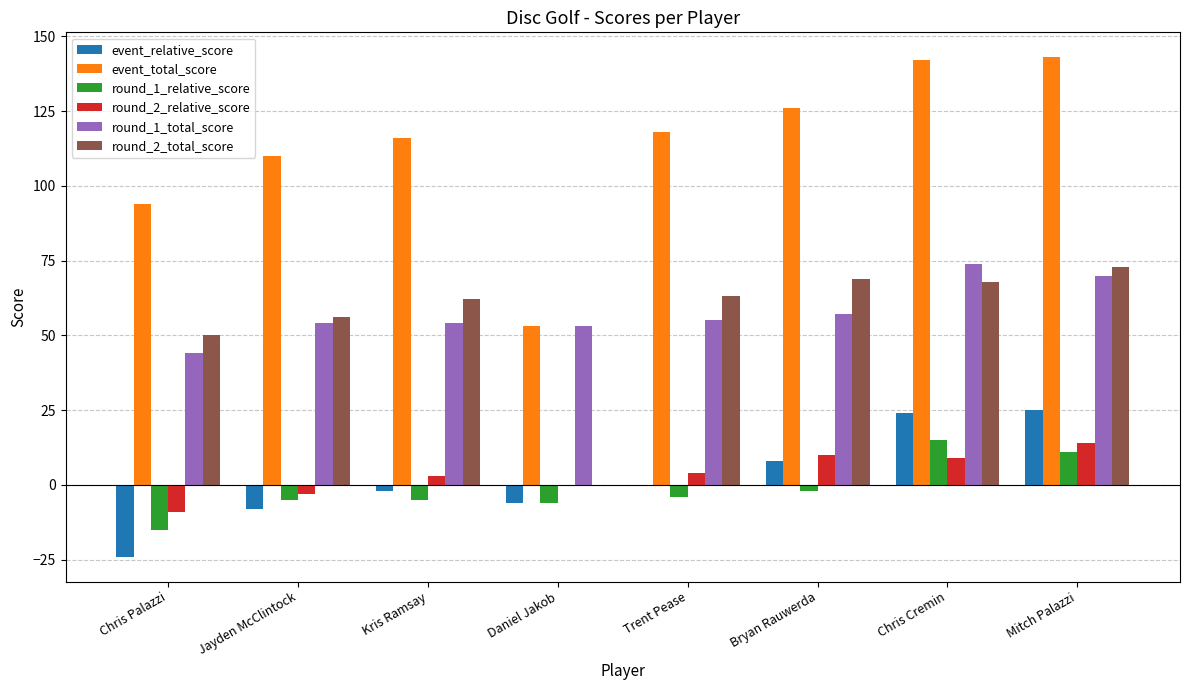

What is the sum of all event_total_score values?

902